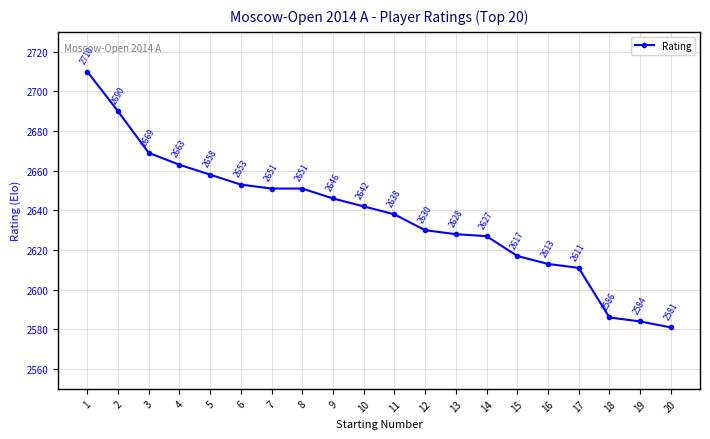

Read the value at 5, to the nearest 10.

2660